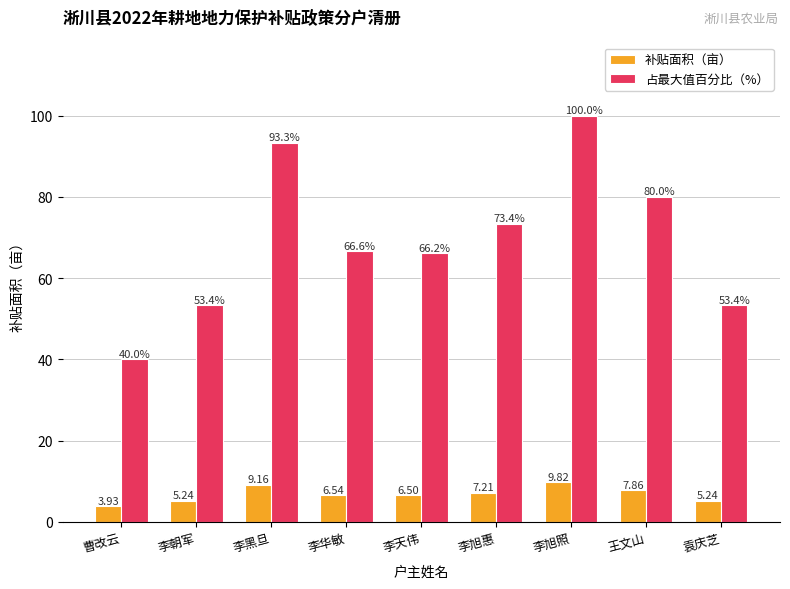

At how many categories does at least one series exceed 56?

6